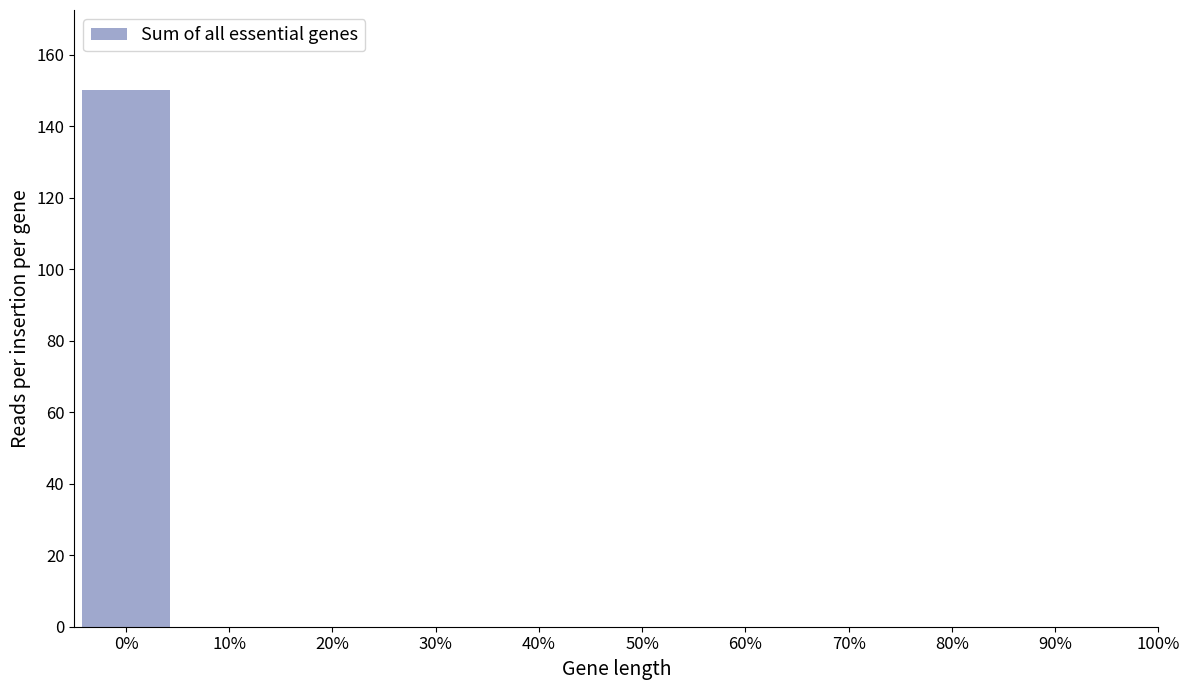

Reading left to right, what are all the values shown in this chart?

0%=150	10%=0	20%=0	30%=0	40%=0	50%=0	60%=0	70%=0	80%=0	90%=0